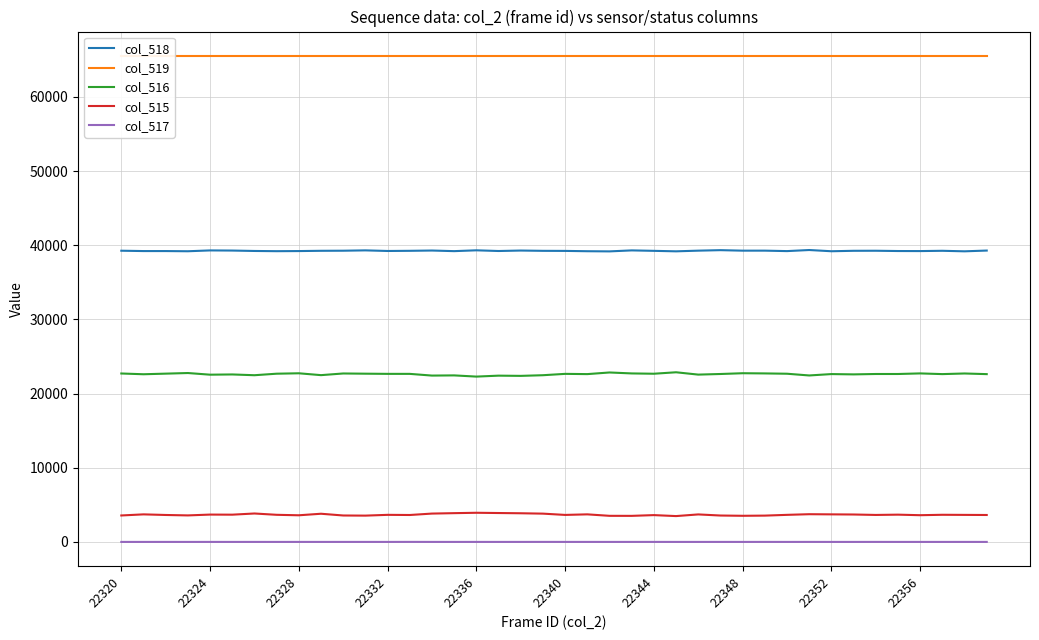

True or false: col_518 and col_515 intersect in this chart.

False